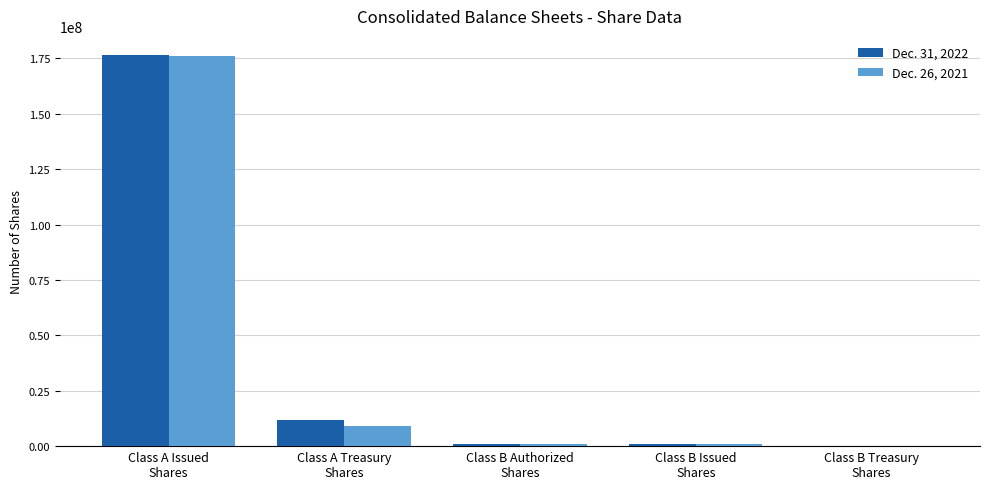

What is the average value of the Dec. 26, 2021 series?

37281210